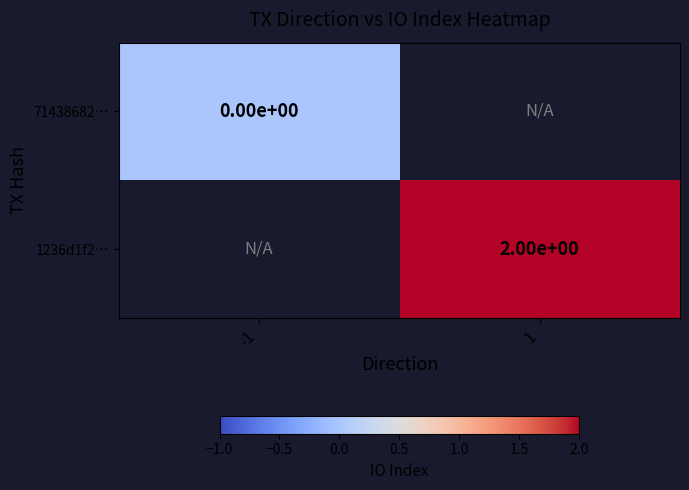

Which category has the lowest value in the 1236d1f2… series?

-1